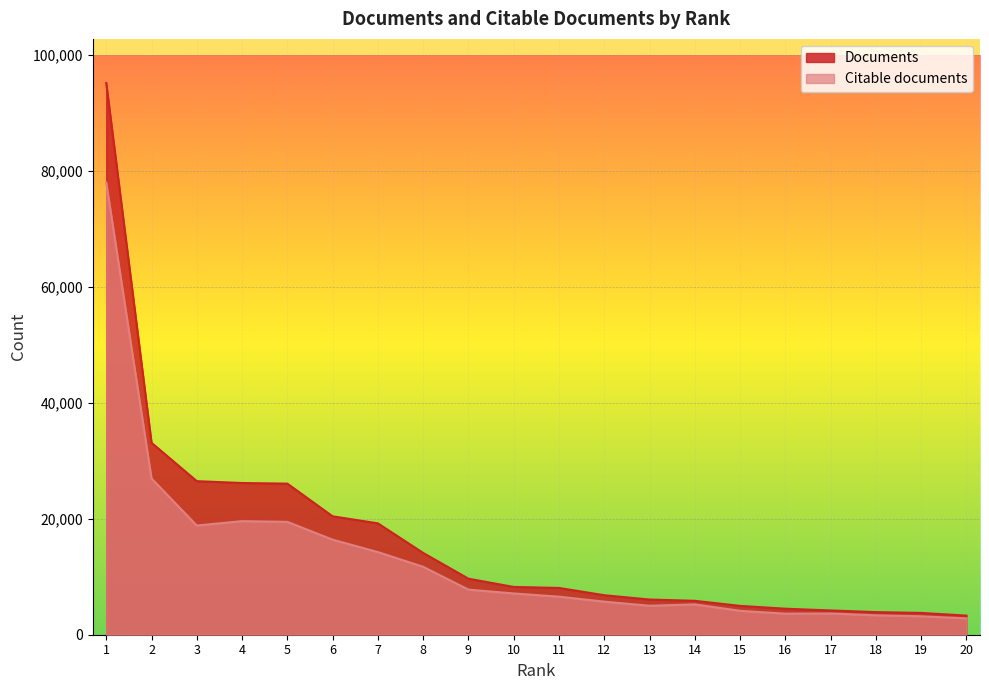

Is it true that Citable documents equals 1105 at 18?

False